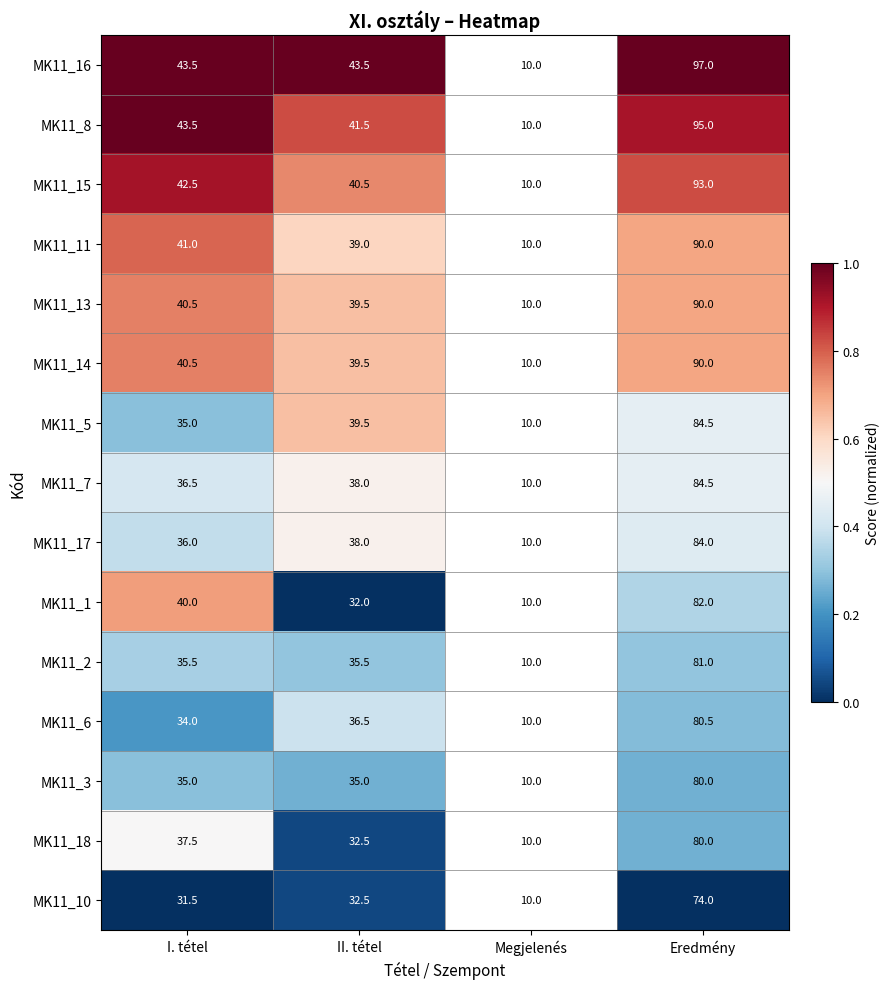

What is the total value across all series at Eredmény?

1285.5